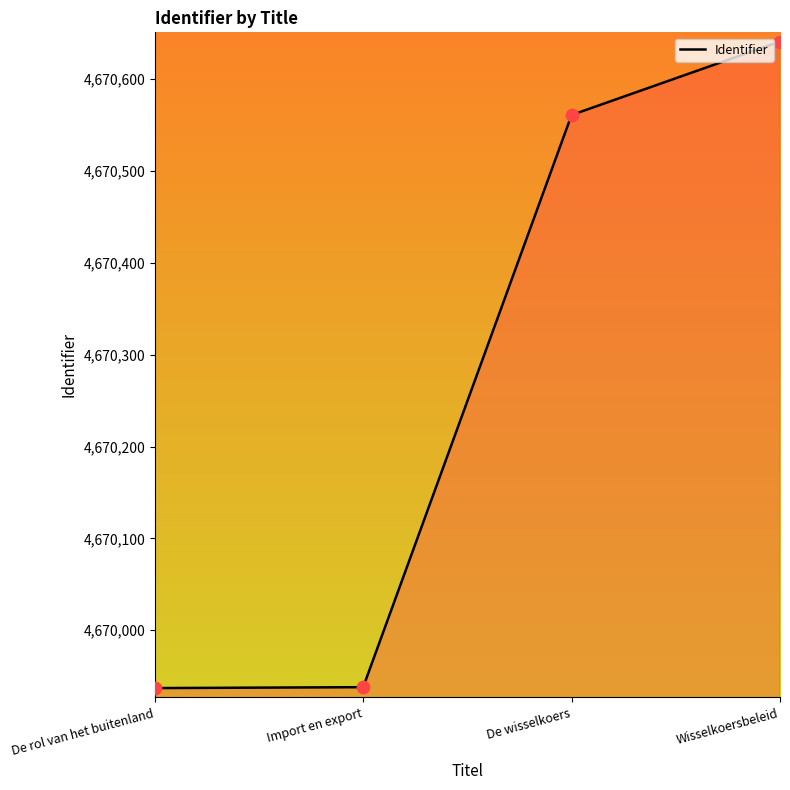

Which has a higher value, De rol van het buitenland or Wisselkoersbeleid?

Wisselkoersbeleid